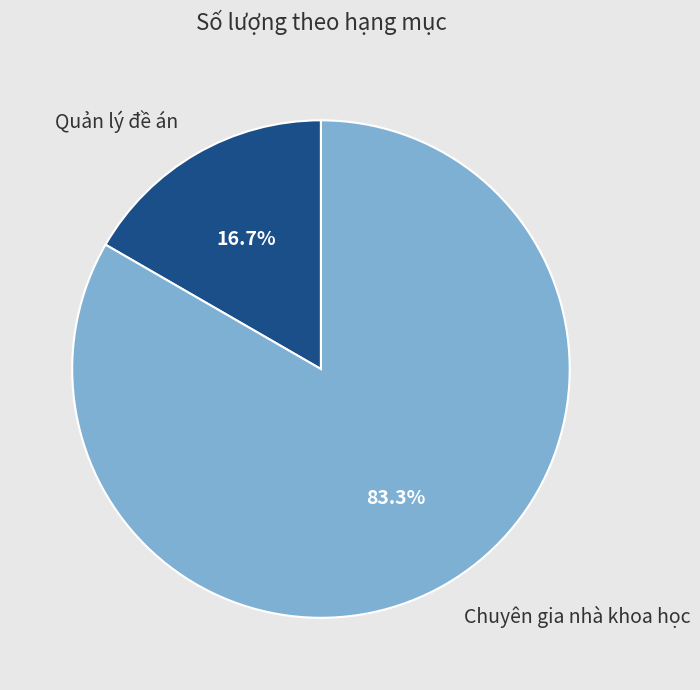

What is the smallest slice in the pie chart?

Quản lý đề án